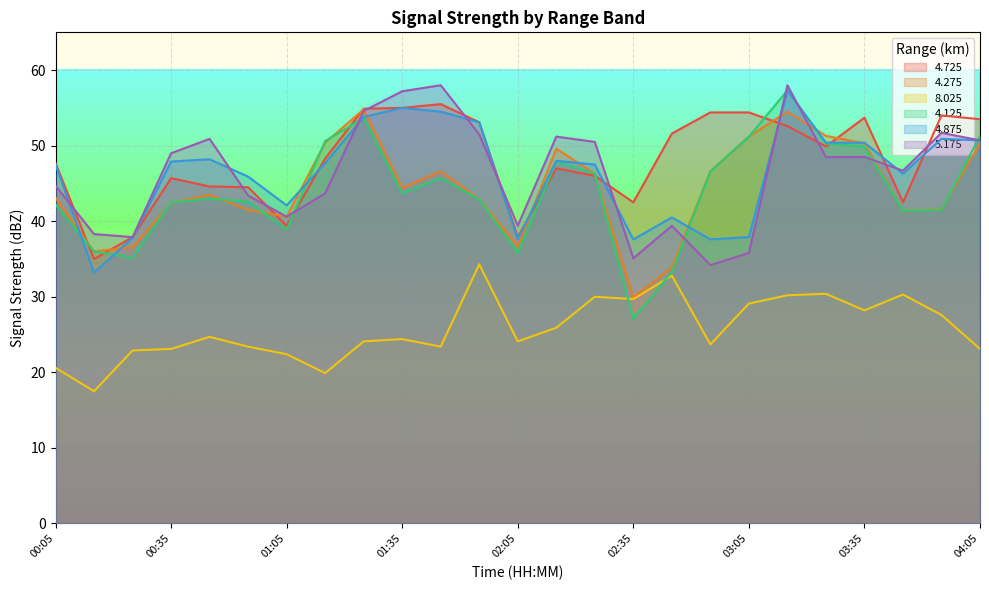

Where do 5.175 and 4.725 first cross each other?

00:05 and 00:15